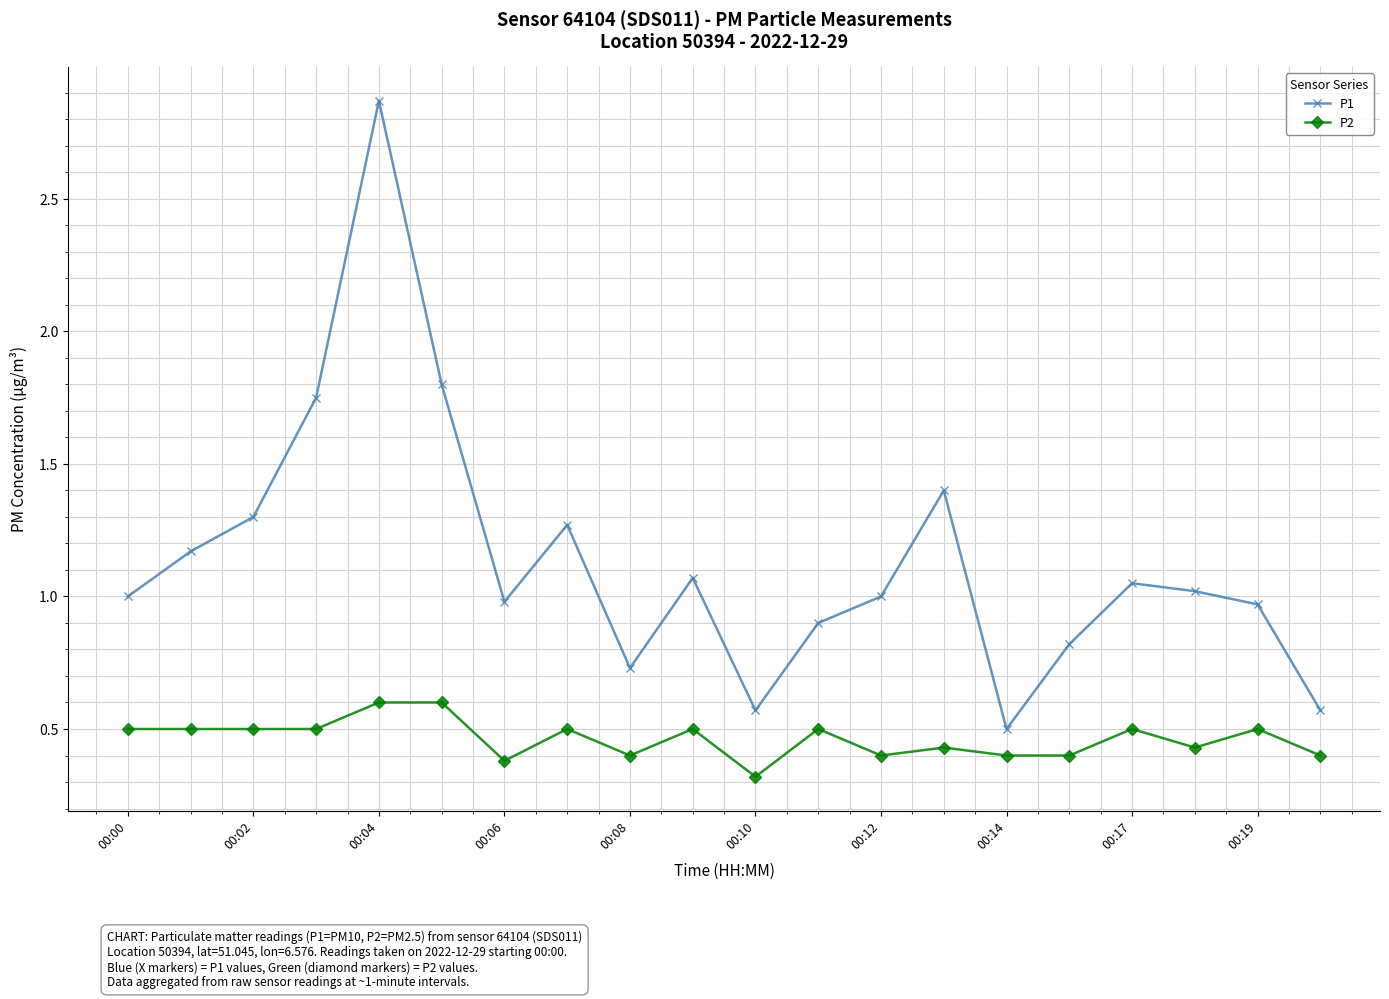

What is the minimum value shown in the chart?

0.3